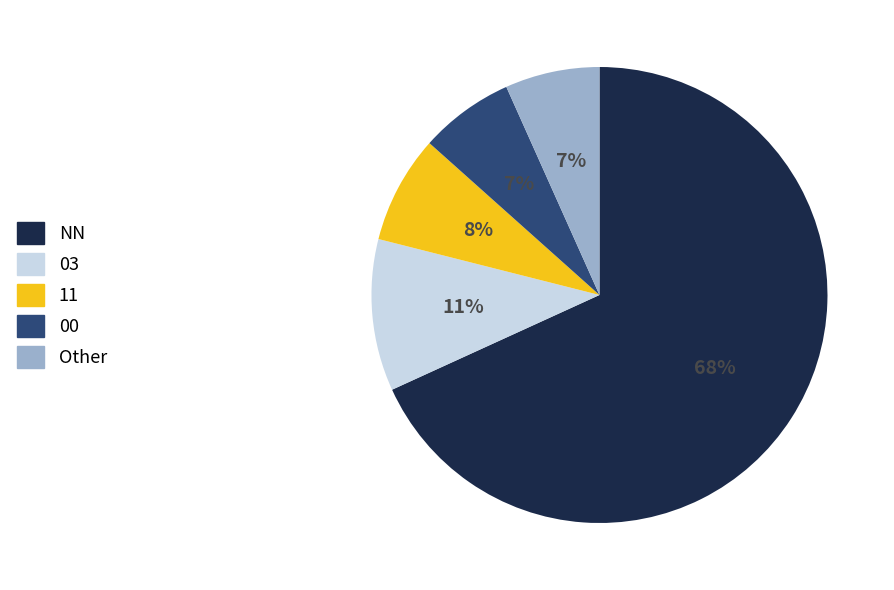

Is there any slice that represents more than half of the pie?

Yes